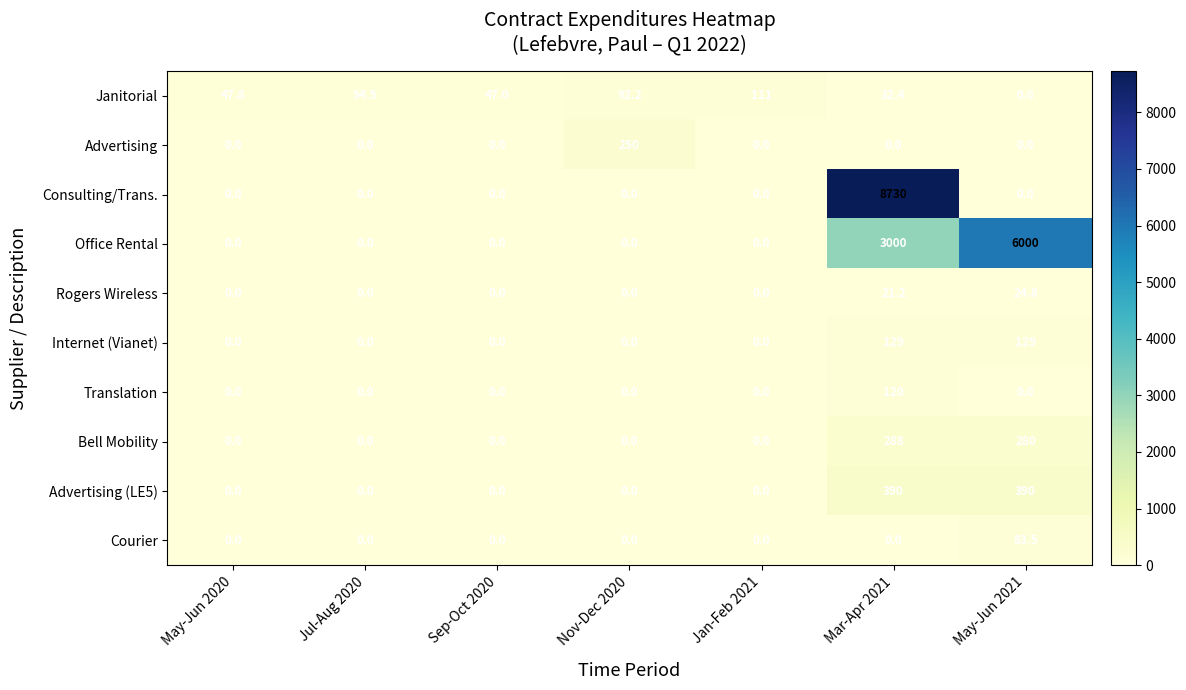

What is the maximum value shown in the chart?

8730.0